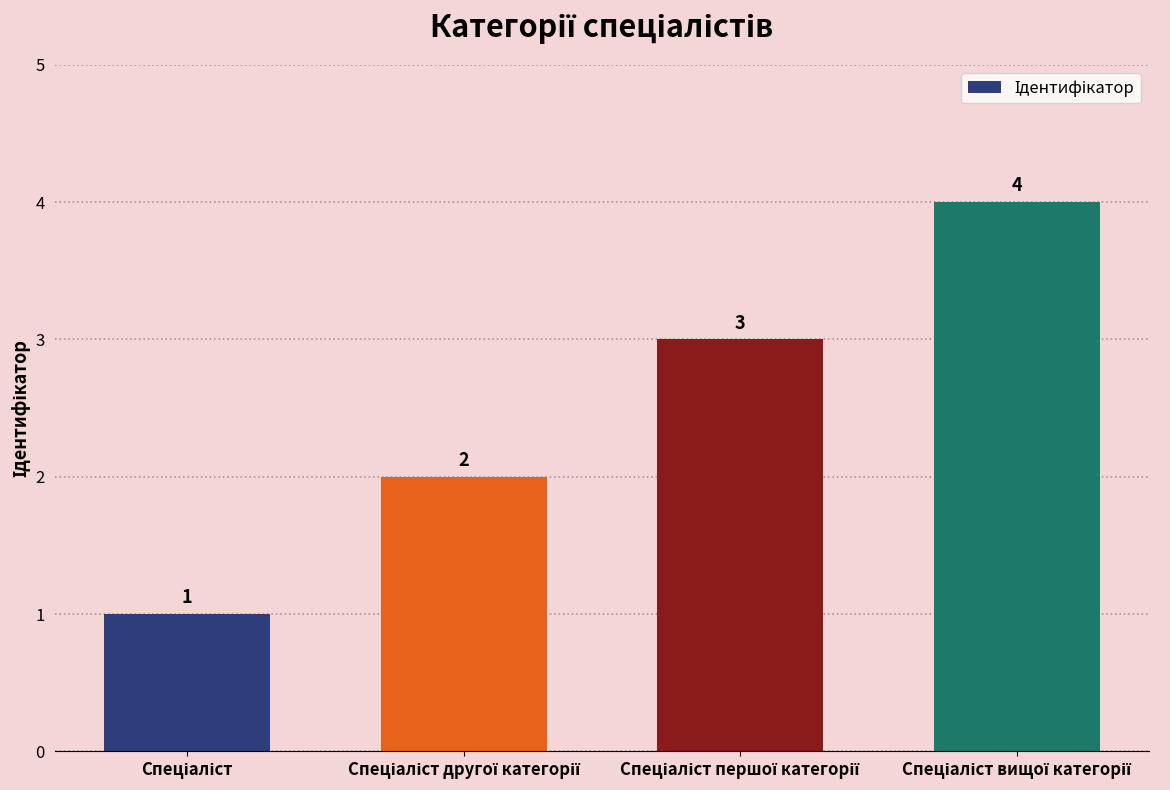

What is the maximum value shown in the chart?

4